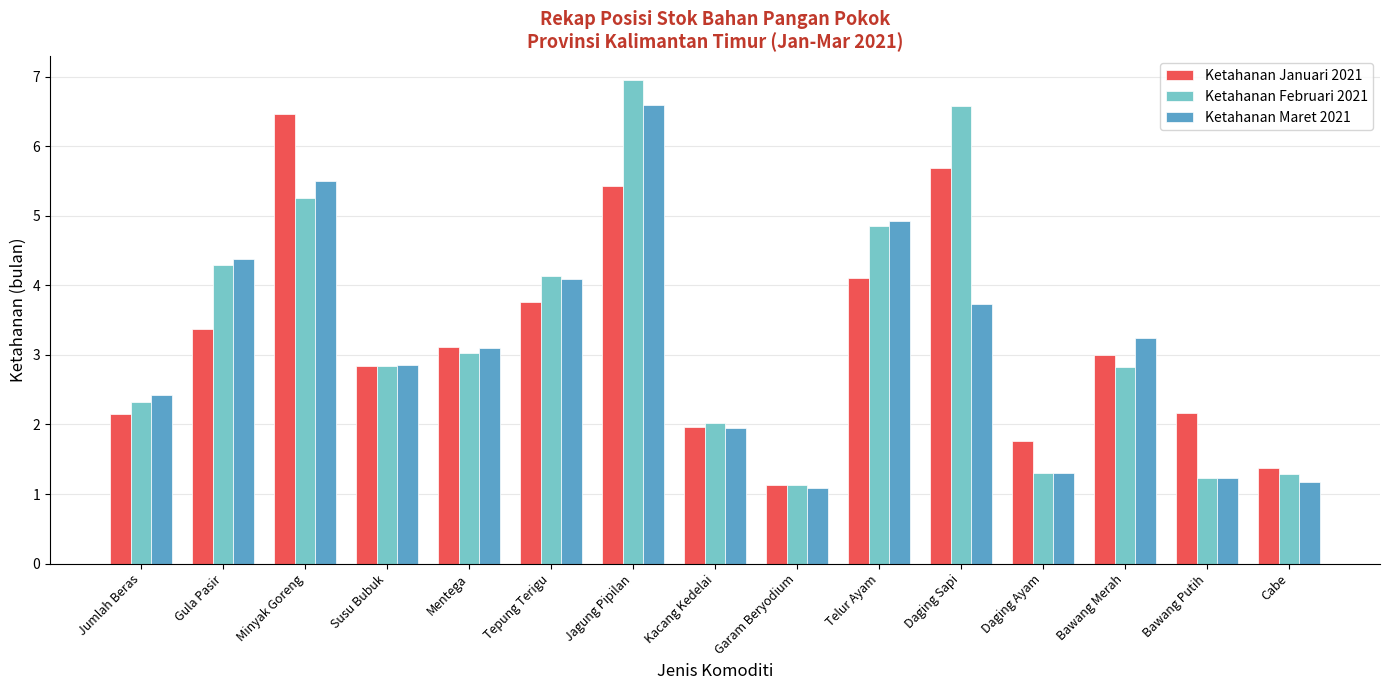

What is the difference between the maximum and minimum values in the Ketahanan Februari 2021 series?

5.8